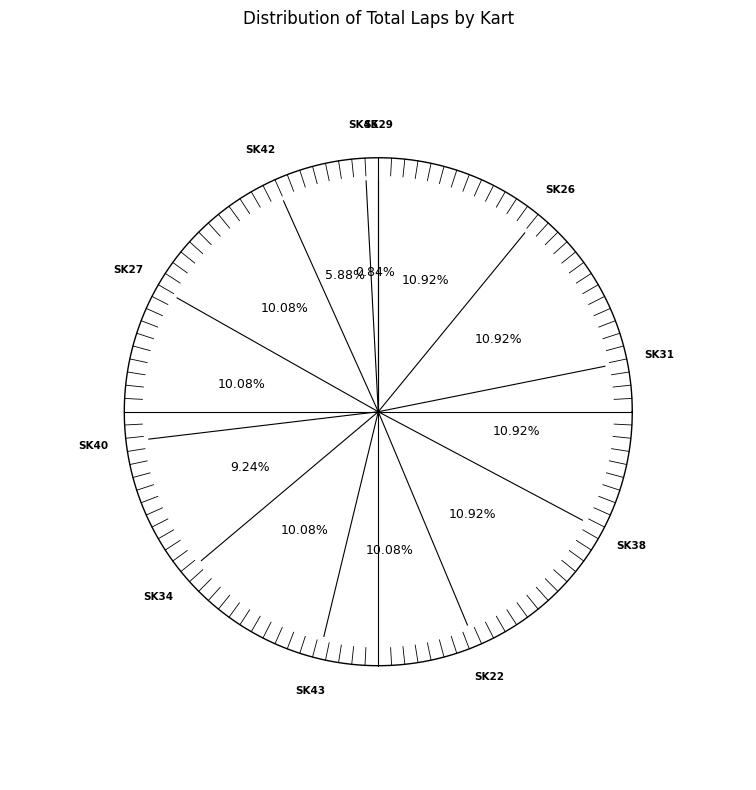

Is the sum of SUPER KART 40 and SUPER KART 45 greater than half?

No